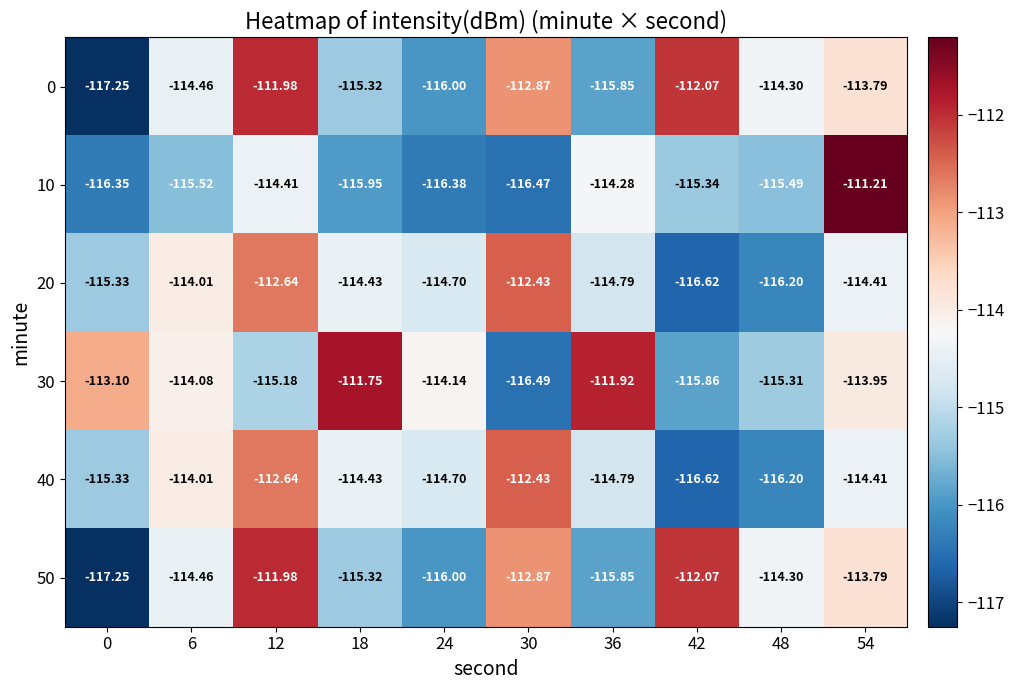

What is the greatest value displayed?

-111.2